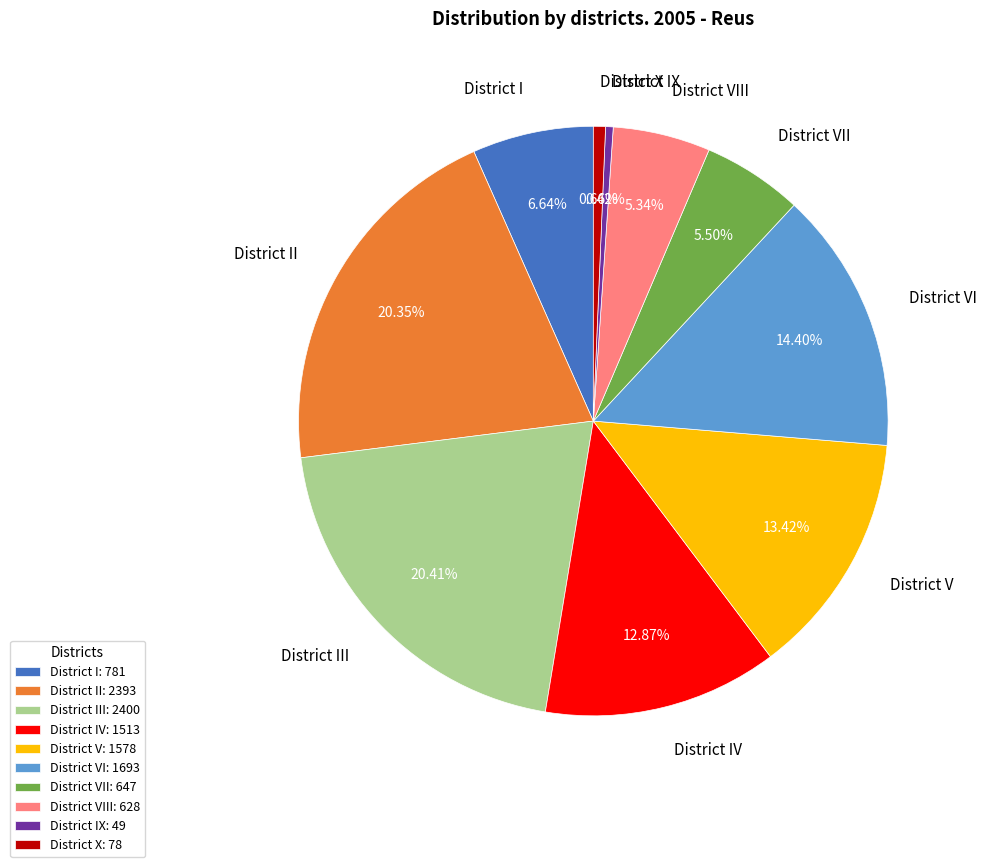

Is District IV the majority of the pie?

No